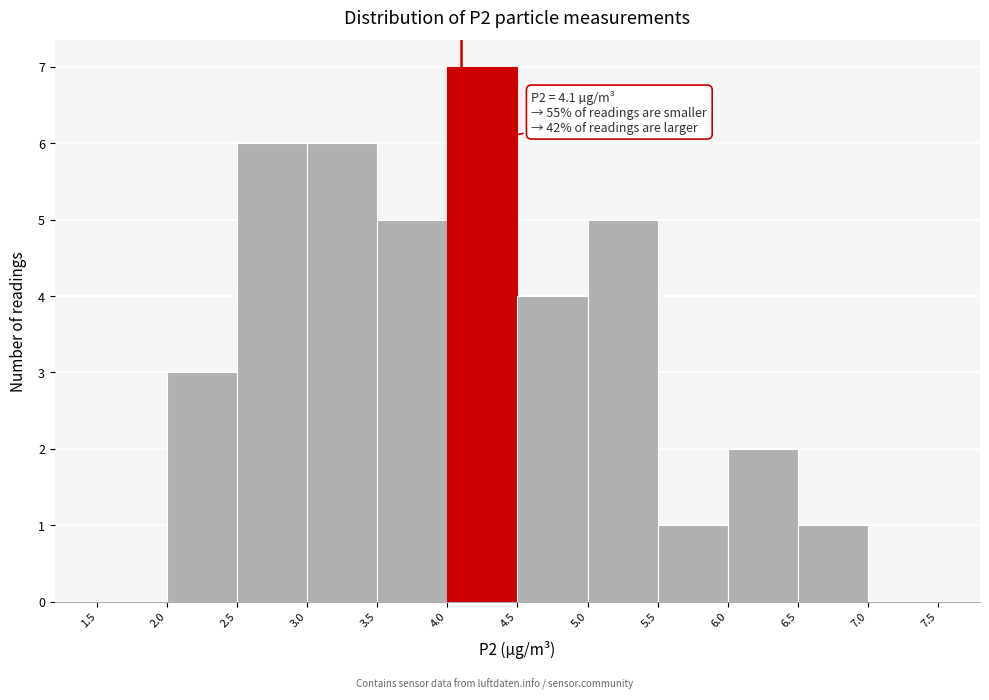

Which range on the x-axis has the tallest bar?

4.0 to 4.5